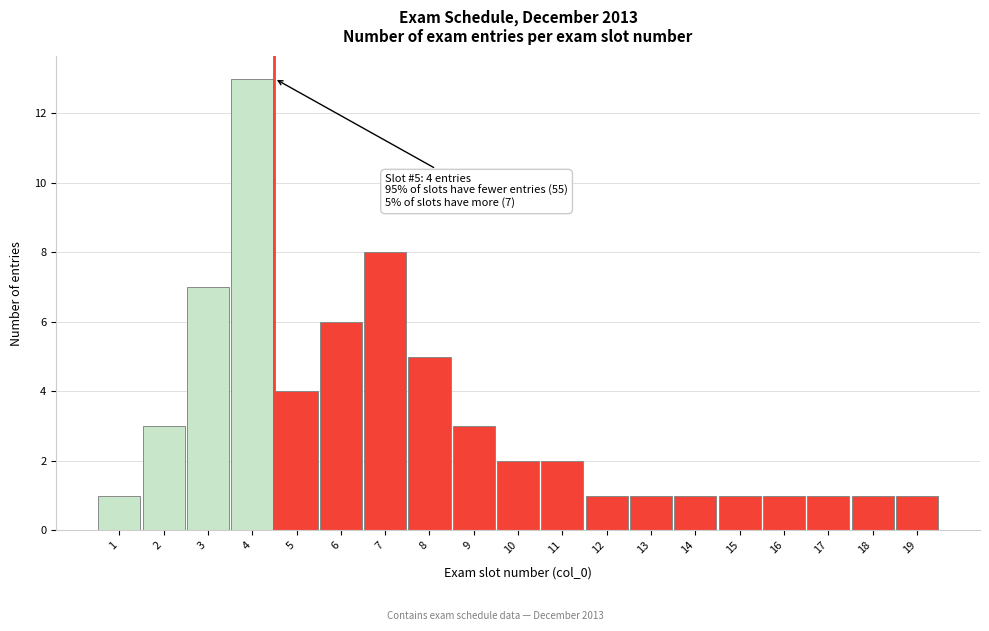

Reading right to left, extract all data points from this chart.

19=1	18=1	17=1	16=1	15=1	14=1	13=1	12=1	11=2	10=2	9=3	8=5	7=8	6=6	5=4	4=13	3=7	2=3	1=1